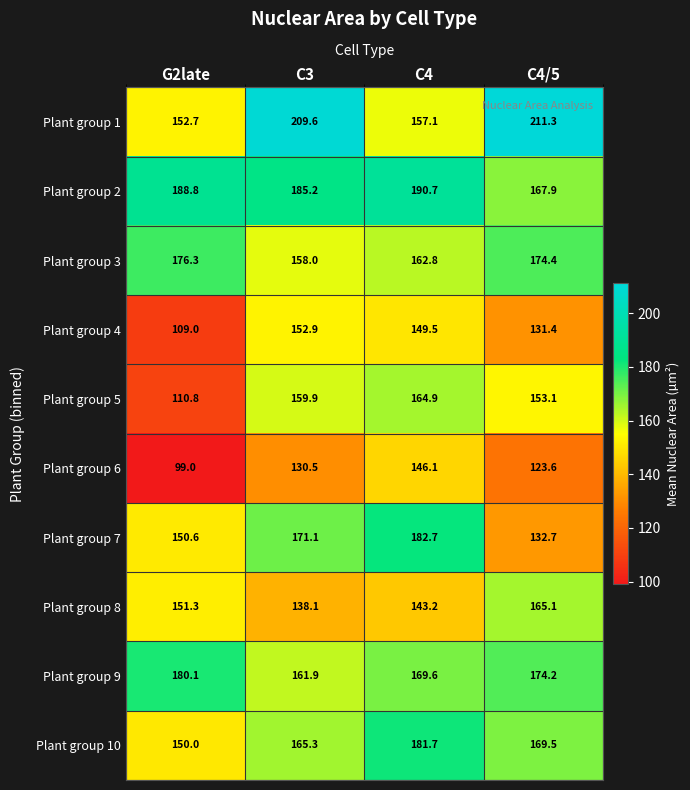

What is the difference between the Plant group 10 values at C4/5 and C3?

4.2